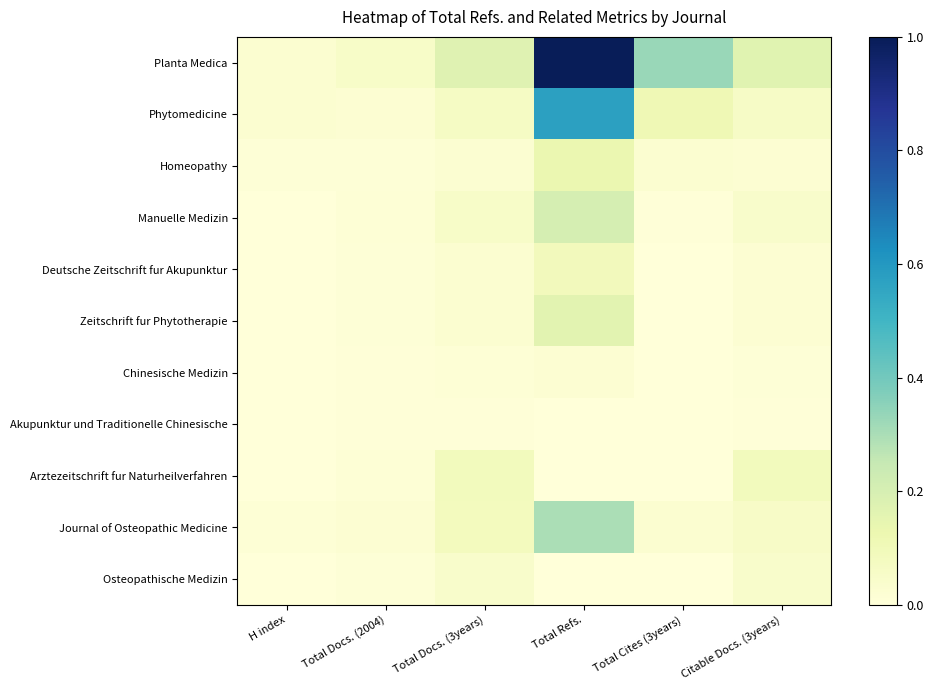

How many distinct data groups are displayed?

11